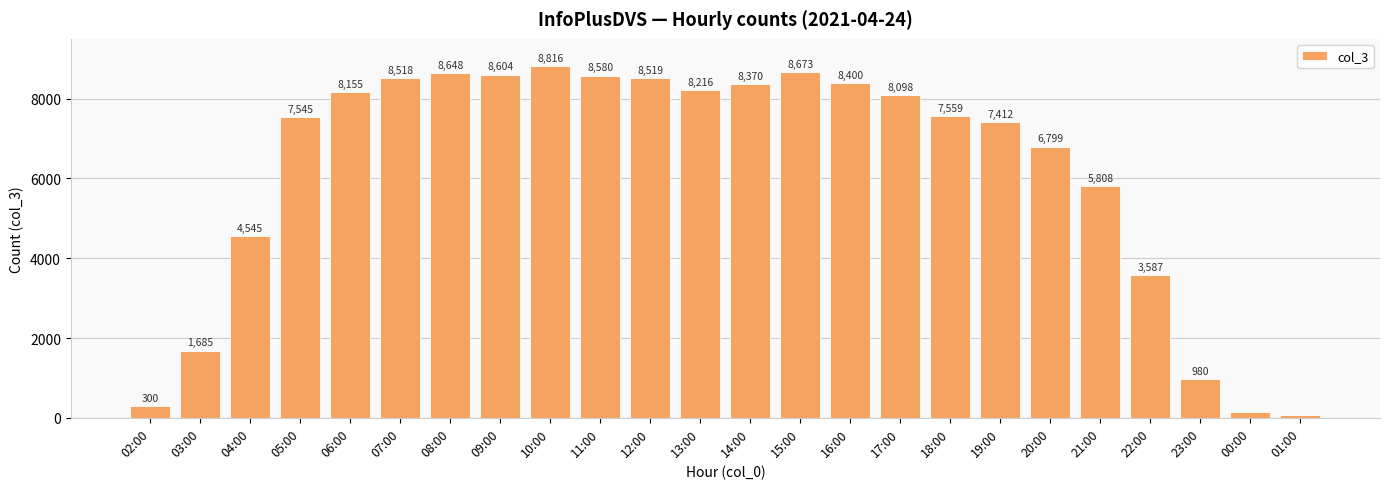

What is the maximum value shown in the chart?

8816